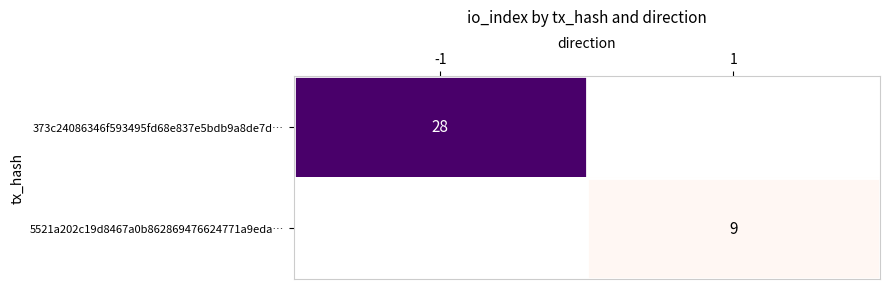

The value of 373c24086346f593495fd68e837e5bdb9a8de7d… at -1 is 28. True or false?

True